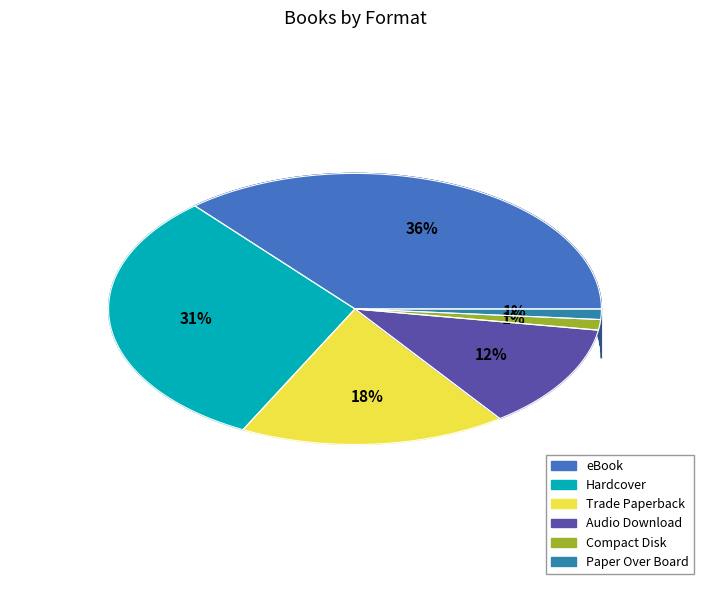

What percentage is NOT represented by Hardcover?

68.8%